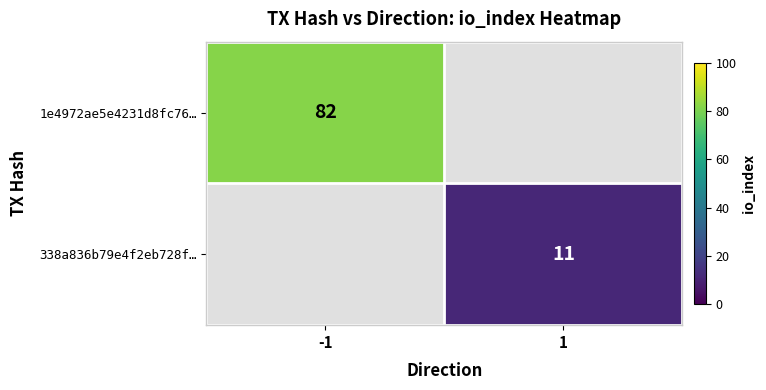

The value of 338a836b79e4f2eb728f… at 1 is 2. True or false?

False